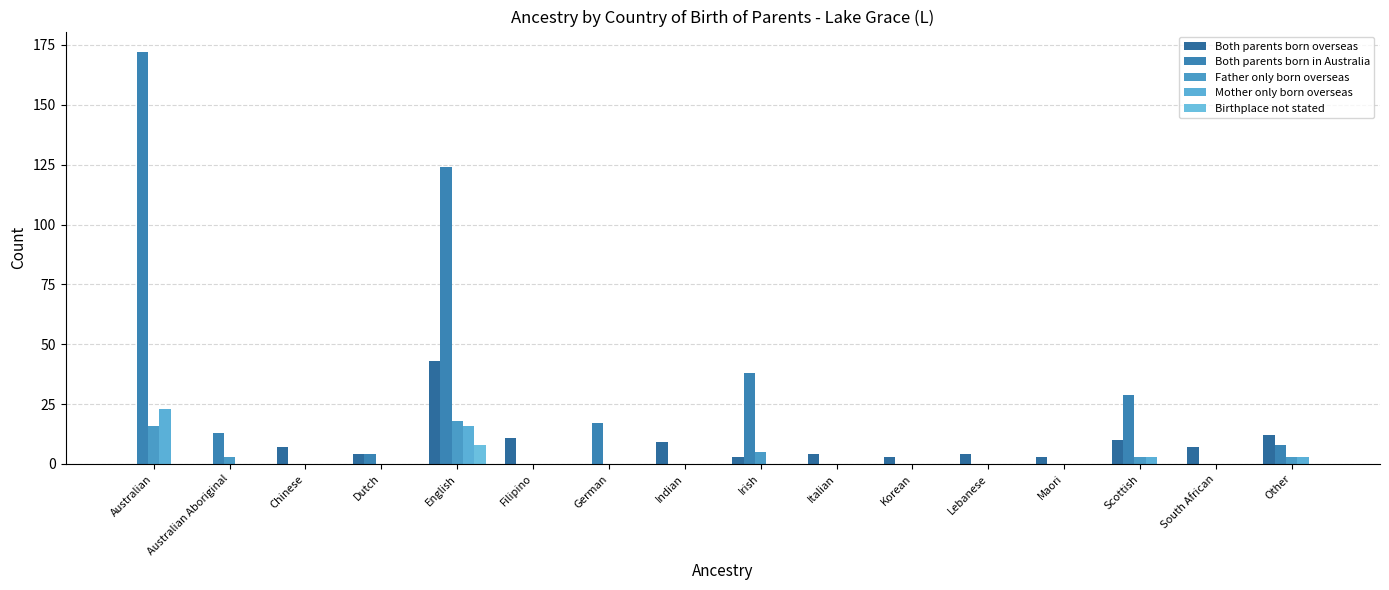

What are all the series names shown in the legend?

Both parents born overseas, Both parents born in Australia, Father only born overseas, Mother only born overseas, Birthplace not stated